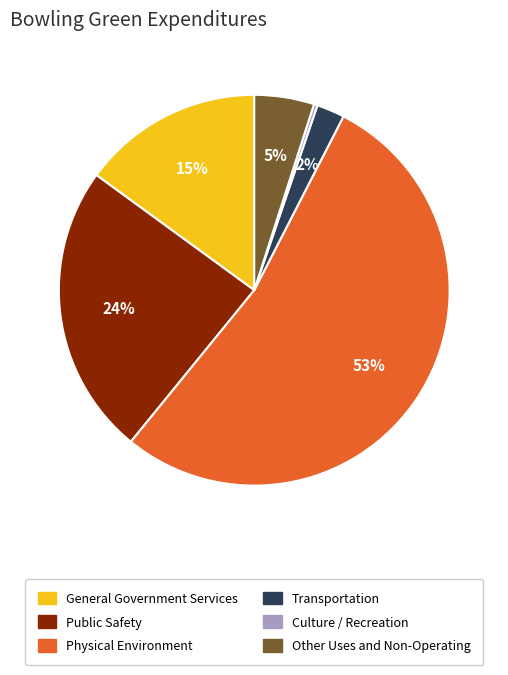

Between Transportation and Public Safety, which is larger?

Public Safety